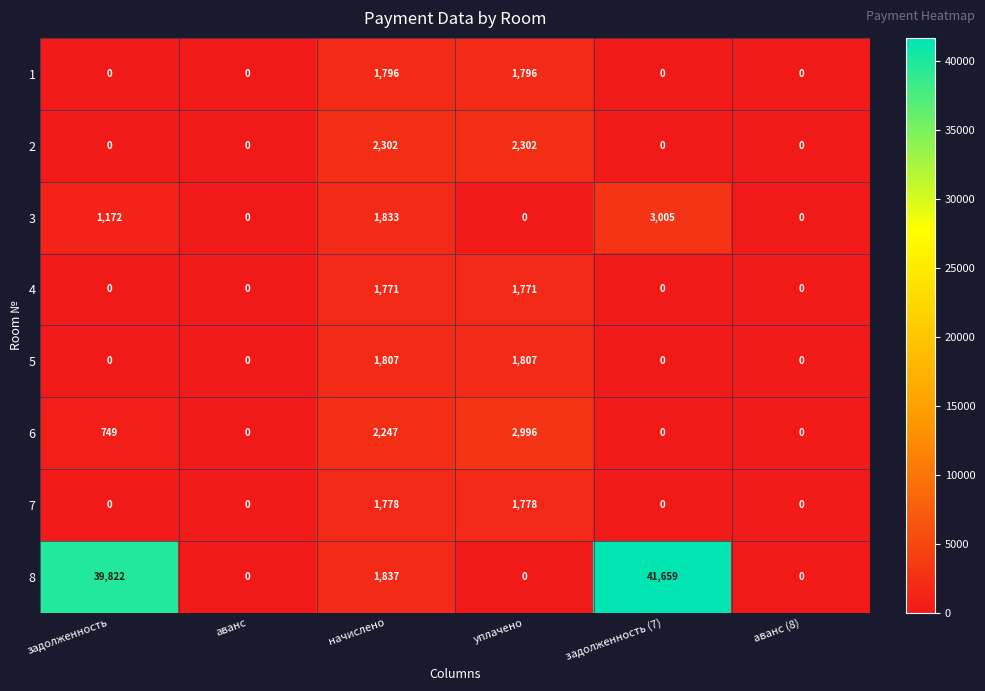

Which series changed the most between задолженность and начислено?

8